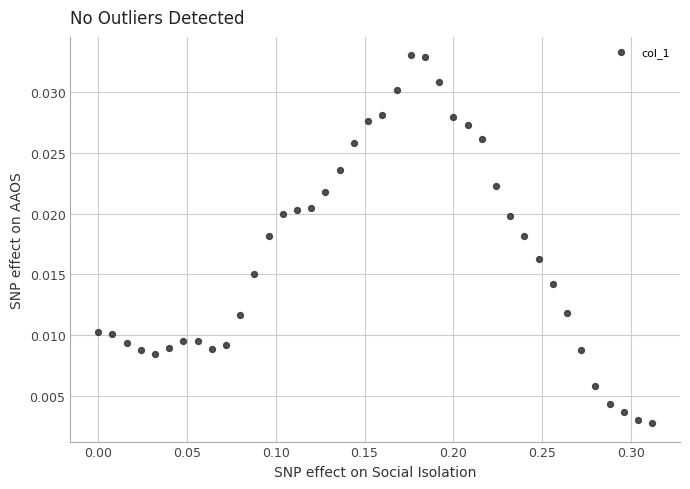

What is the range of X values (max minus min)?

0.3